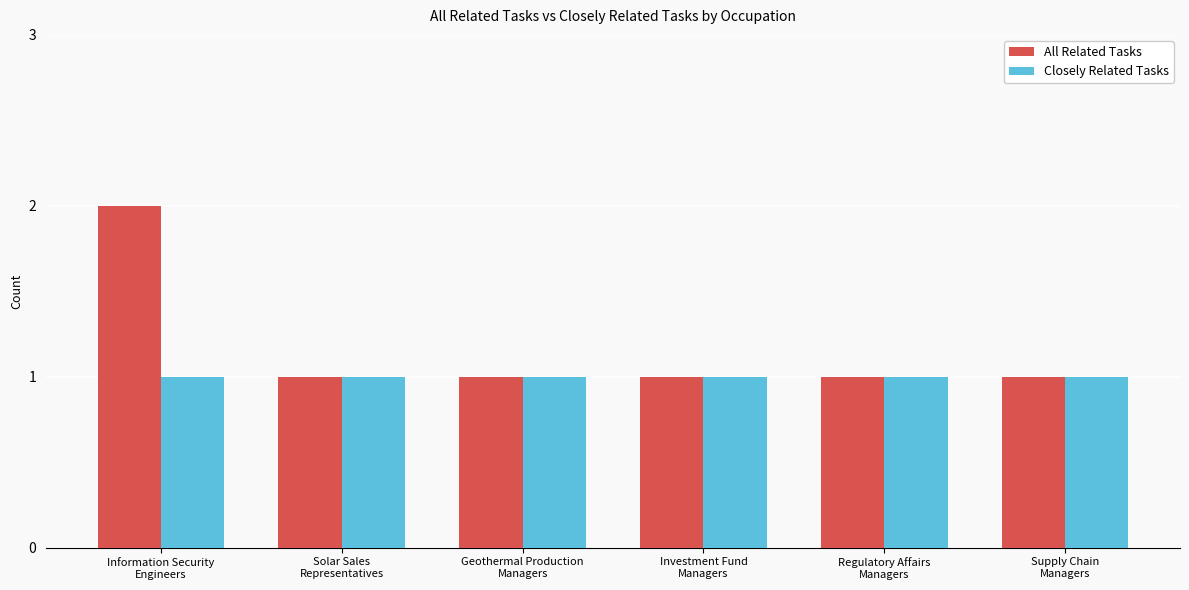

List the series in order of their peak value, highest first.

All Related Tasks, Closely Related Tasks